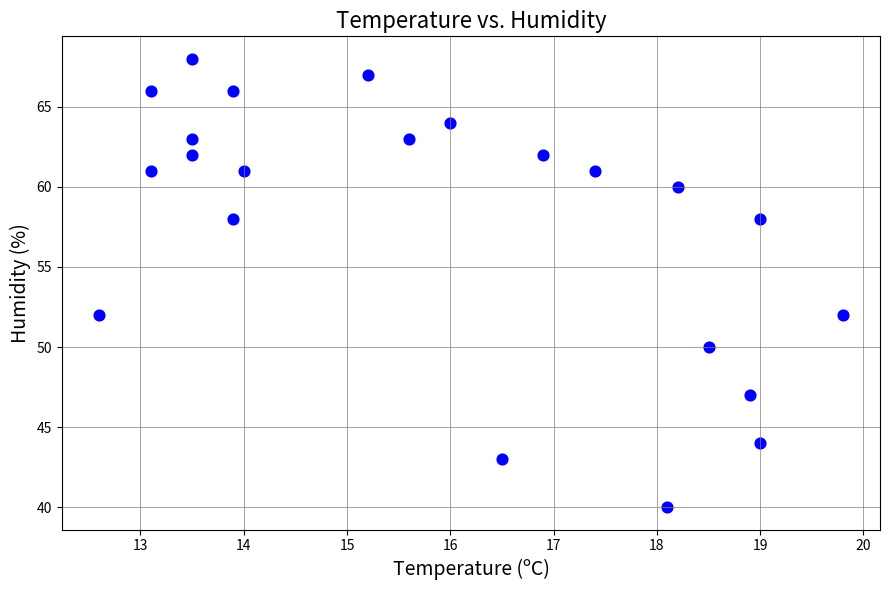

What is the range of Y values (max minus min)?

28